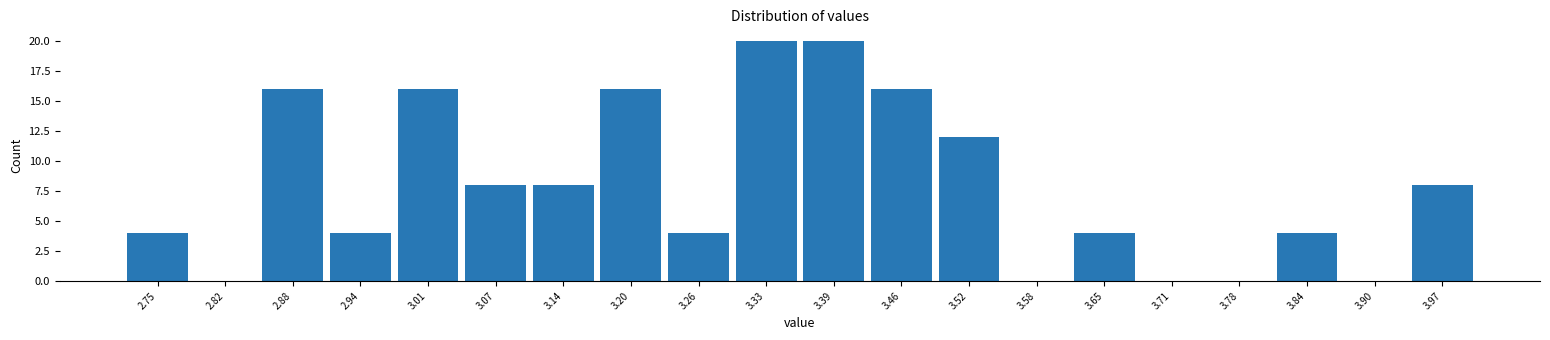

Reading left to right, transcribe this chart: for each bar, give the range it covers on the x-axis and its height. Neither the bar edges nor the heights are printed on the chart, so give them approximately, as read against the axes.

2.720 to 2.784: 4
2.784 to 2.848: 0
2.848 to 2.912: 16
2.912 to 2.976: 4
2.976 to 3.040: 16
3.040 to 3.104: 8
3.104 to 3.168: 8
3.168 to 3.232: 16
3.232 to 3.296: 4
3.296 to 3.360: 20
3.360 to 3.424: 20
3.424 to 3.488: 16
3.488 to 3.552: 12
3.552 to 3.616: 0
3.616 to 3.680: 4
3.680 to 3.744: 0
3.744 to 3.808: 0
3.808 to 3.872: 4
3.872 to 3.936: 0
3.936 to 4.000: 8